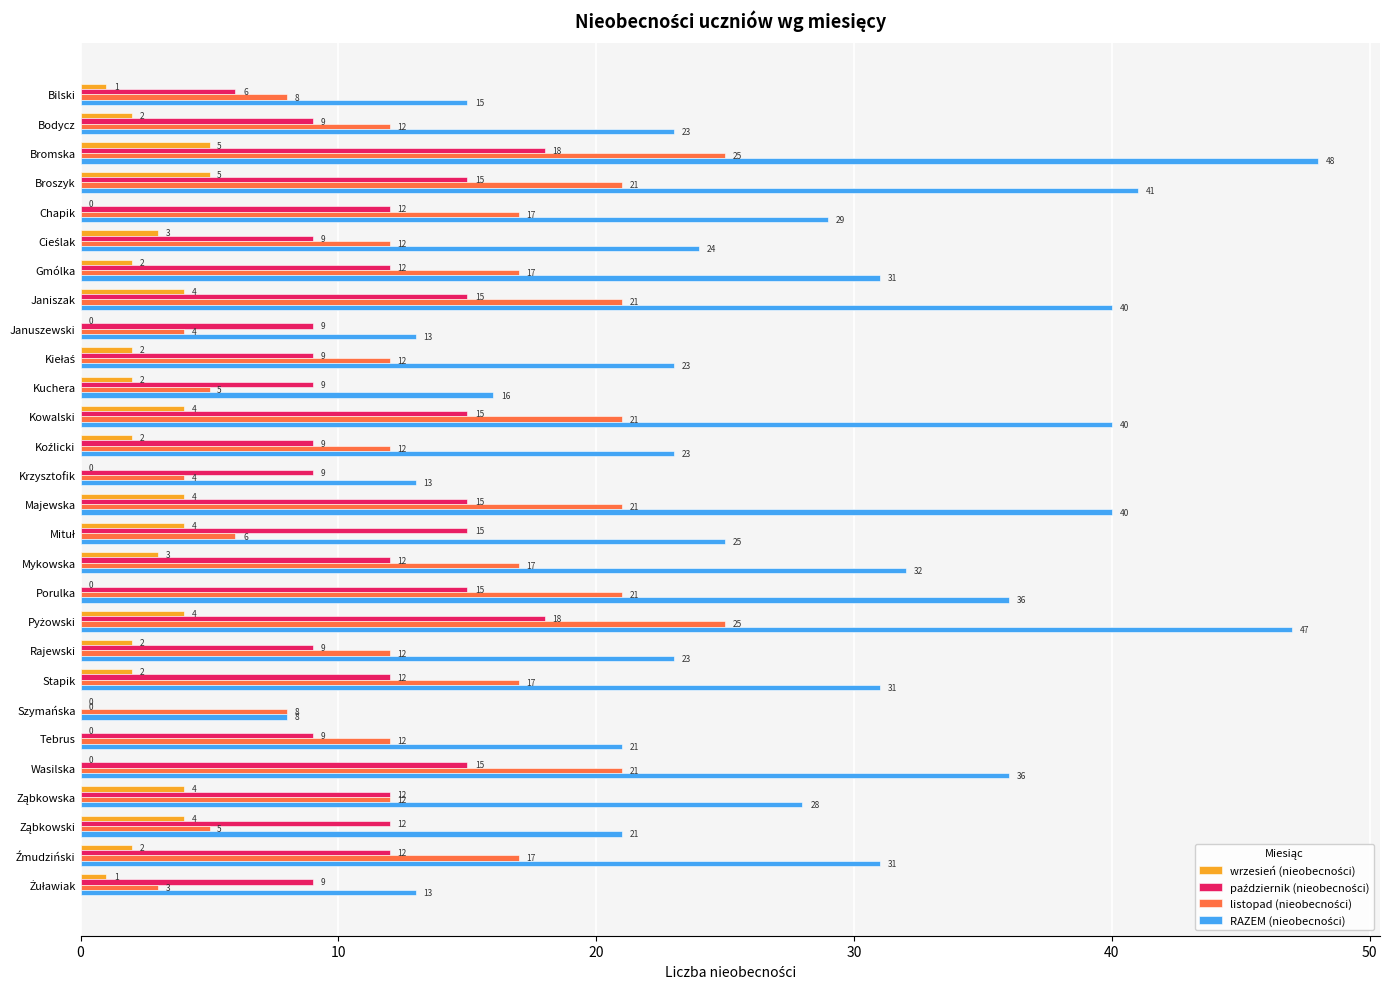

At which category does the chart reach its peak across all series?

Bromska